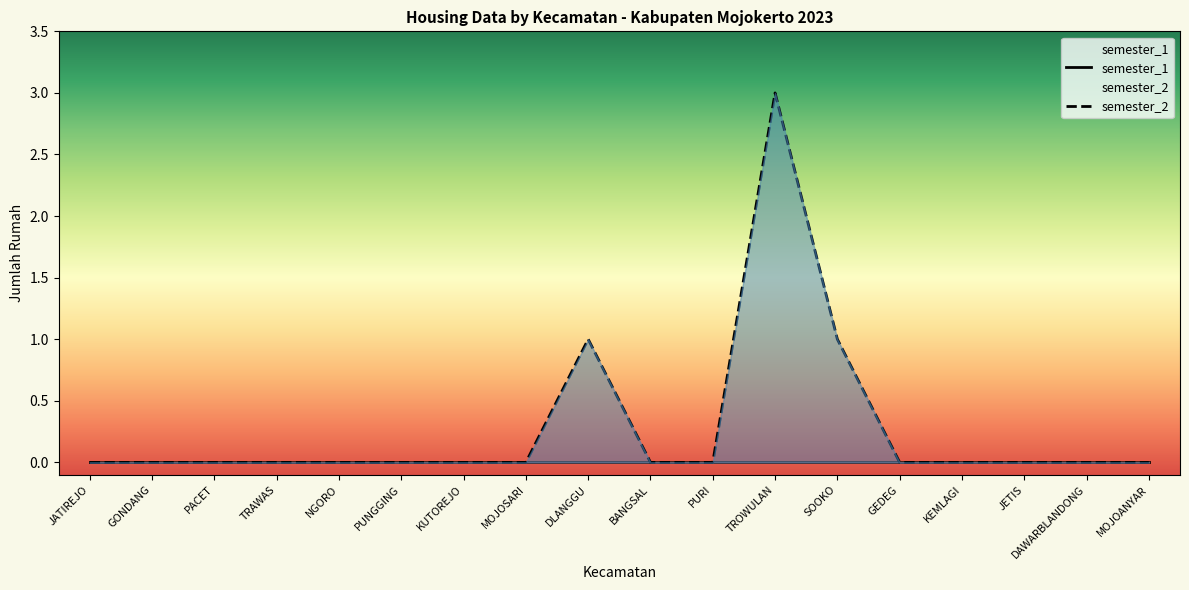

What is the change in value from KUTOREJO to SOOKO?

+1